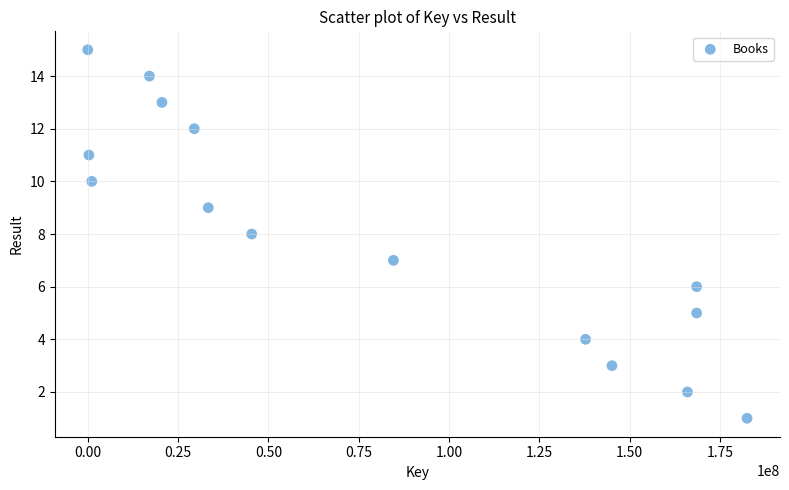

What is the range of X values (max minus min)?

182469257